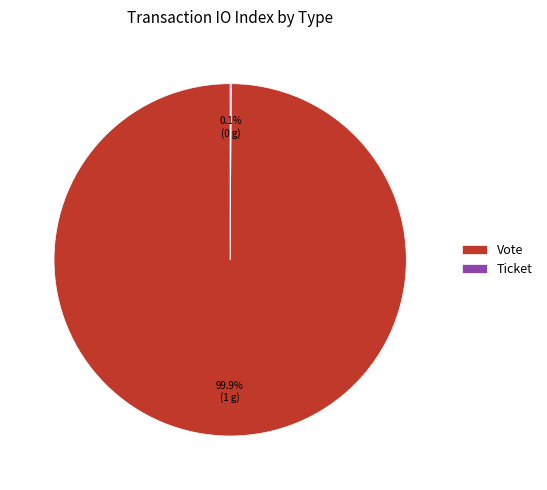

Does Vote account for over 50% of the chart?

Yes